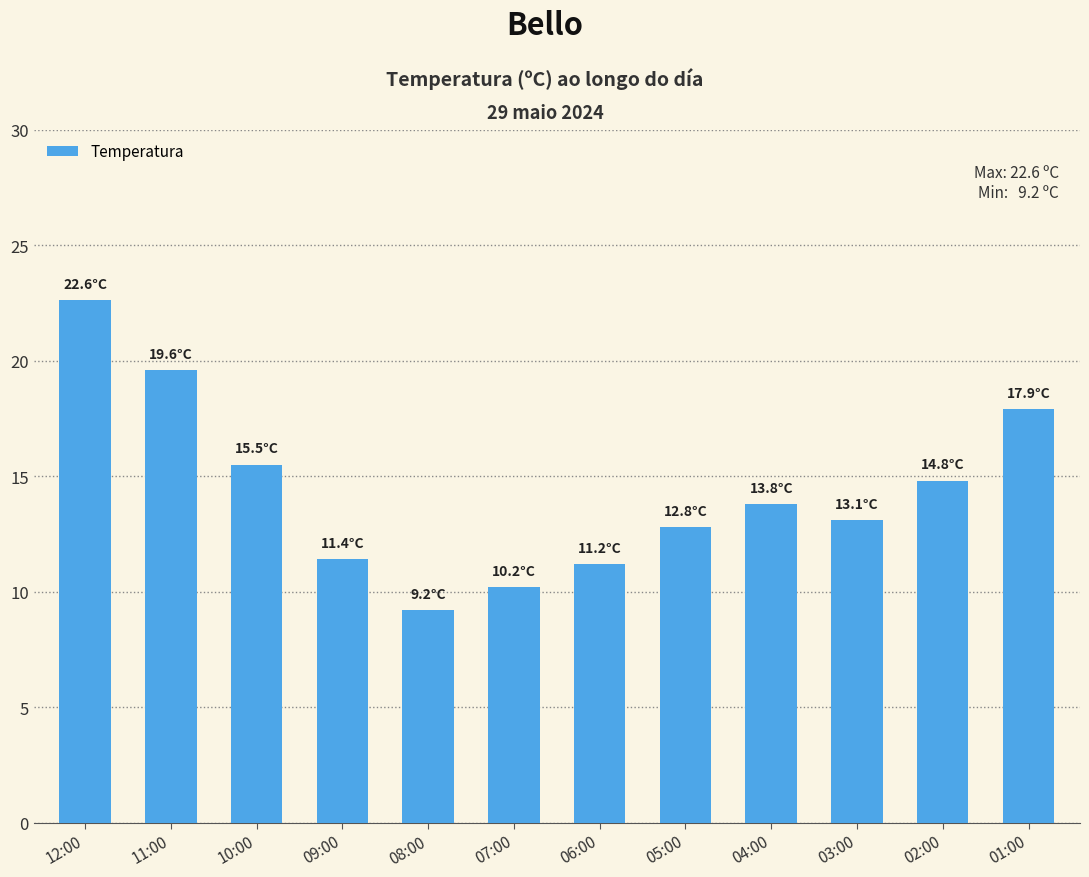

Which category has the highest value across all series?

12:00